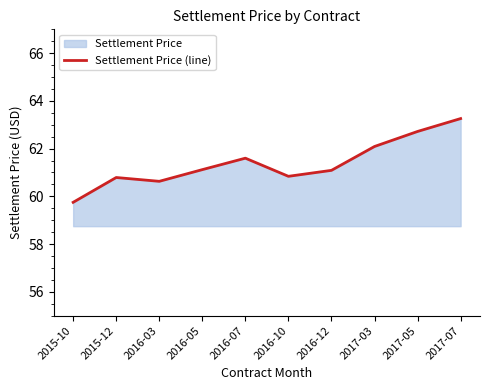

How many interior local valleys (lower than both neighbors) does the data have?

2